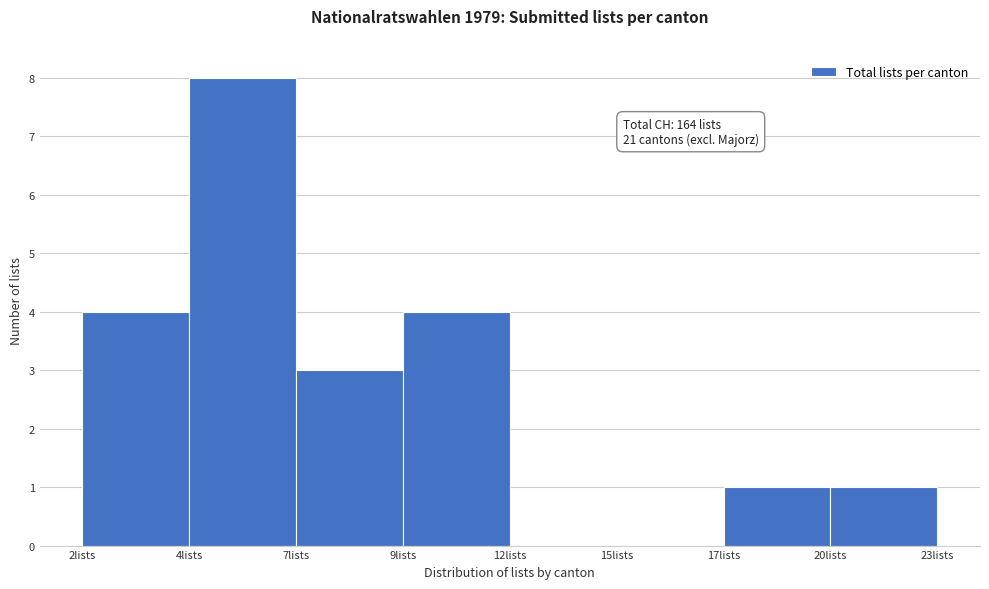

Reading right to left, what are all the values shown in this chart?

20lists=1	17lists=1	15lists=0	12lists=0	9lists=4	7lists=3	4lists=8	2lists=4